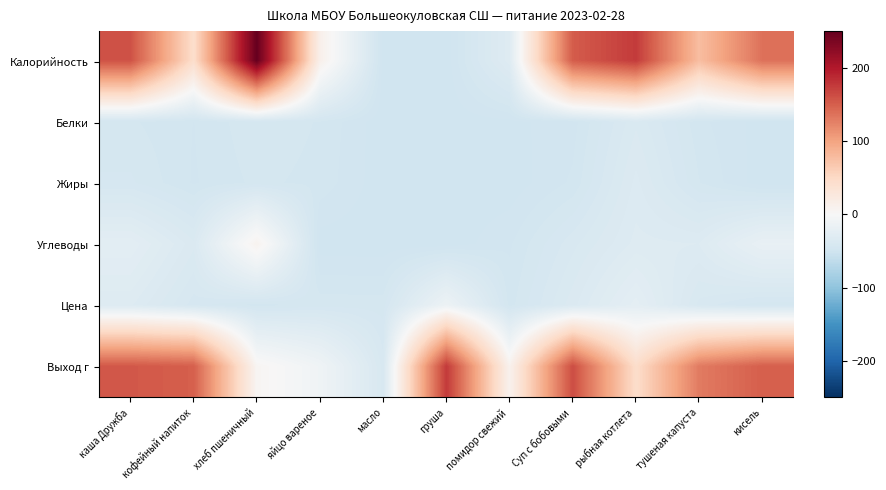

What is the spread (max minus min) of values at кофейный напиток?

196.9